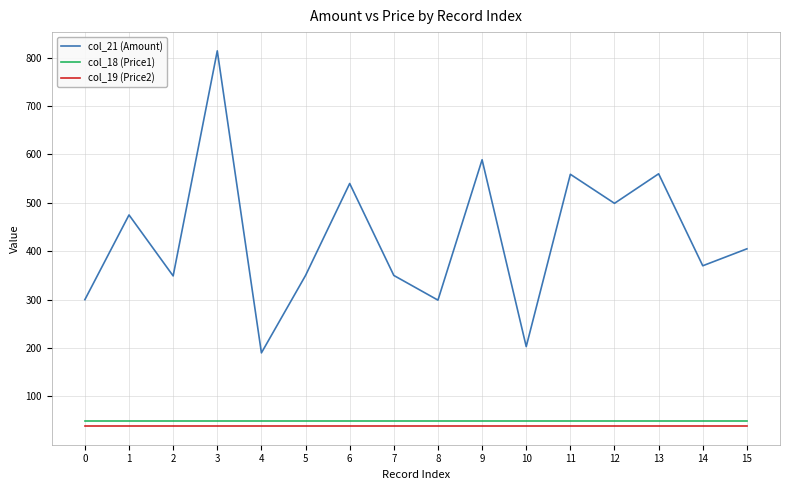

True or false: col_21 (Amount) and col_18 (Price1) intersect in this chart.

False